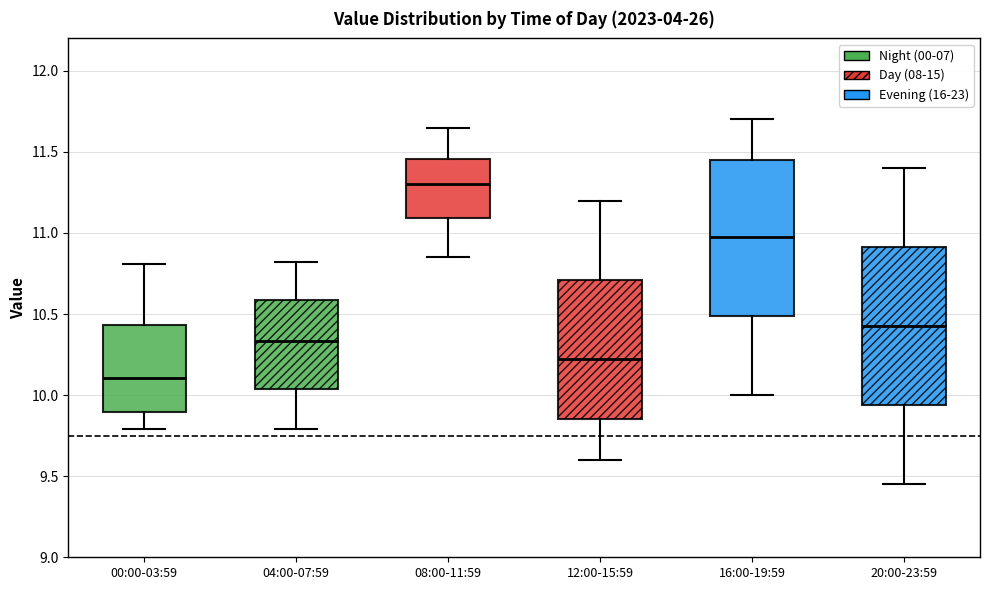

Reading left to right, read every box against the y-axis: the position of its median line, the range the box covers, and the ends of its whiskers. The values are not printed on the chart, so give them approximately, as read against the axis.

00:00-03:59: median 10.10, box 9.90 to 10.45, whiskers 9.80 to 10.80
04:00-07:59: median 10.35, box 10.05 to 10.60, whiskers 9.80 to 10.80
08:00-11:59: median 11.30, box 11.10 to 11.45, whiskers 10.85 to 11.65
12:00-15:59: median 10.25, box 9.85 to 10.70, whiskers 9.60 to 11.20
16:00-19:59: median 11.00, box 10.50 to 11.45, whiskers 10.00 to 11.70
20:00-23:59: median 10.45, box 9.95 to 10.90, whiskers 9.45 to 11.40